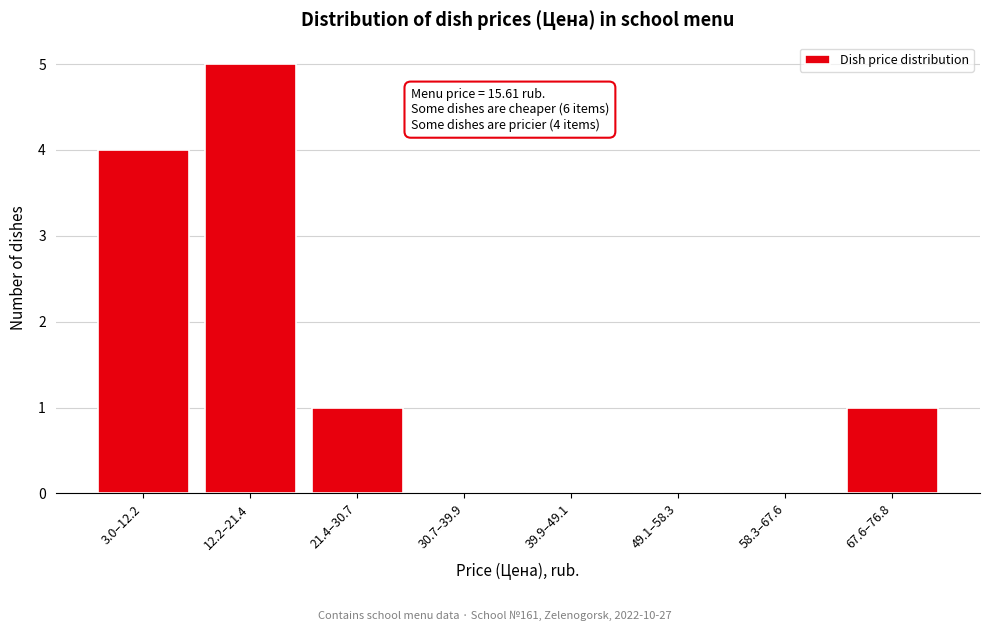

Reading left to right, what are all the values shown in this chart?

3.0–12.2=4	12.2–21.4=5	21.4–30.7=1	30.7–39.9=0	39.9–49.1=0	49.1–58.3=0	58.3–67.6=0	67.6–76.8=1